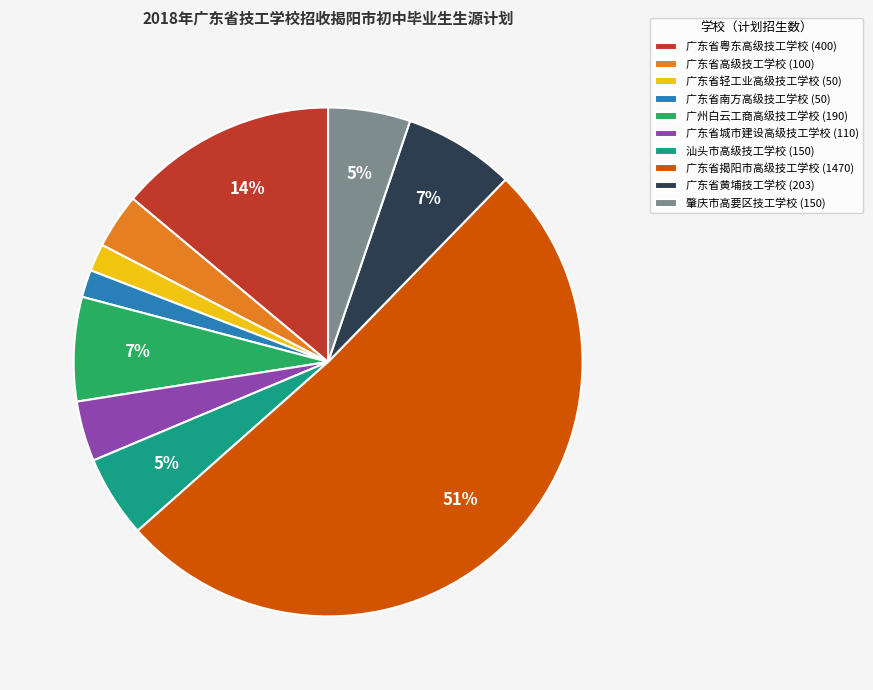

What is the largest slice in the pie chart?

广东省揭阳市高级技工学校